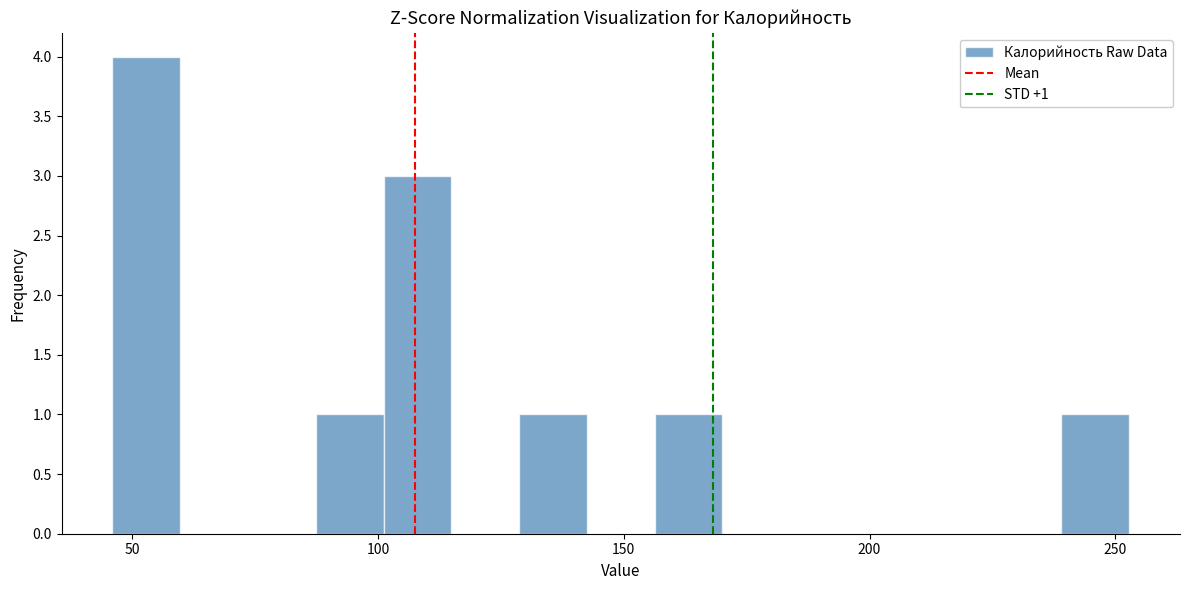

Around what value on the x-axis is the tallest bar? Give the approximate position of its centre, as read against the axis.

55